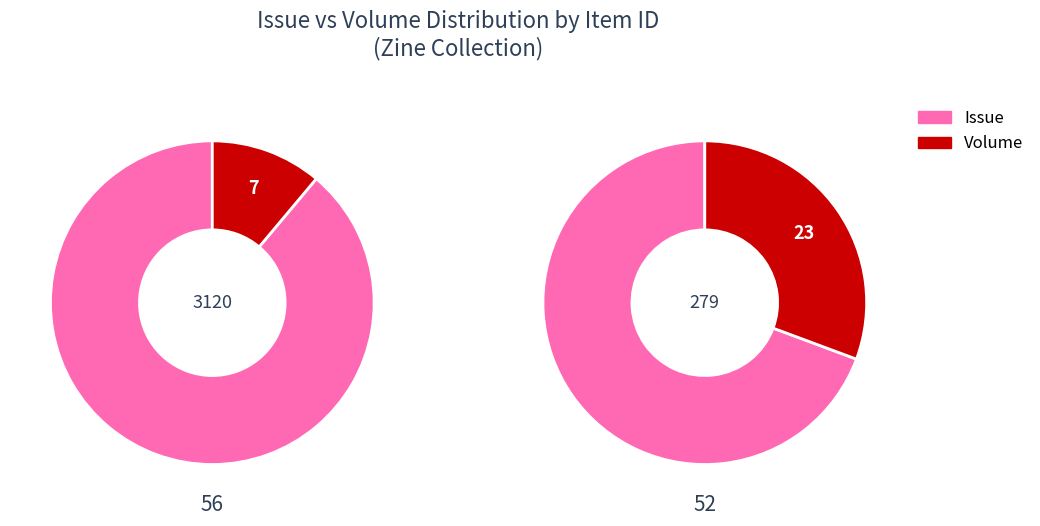

Count the number of slices in the pie.

2